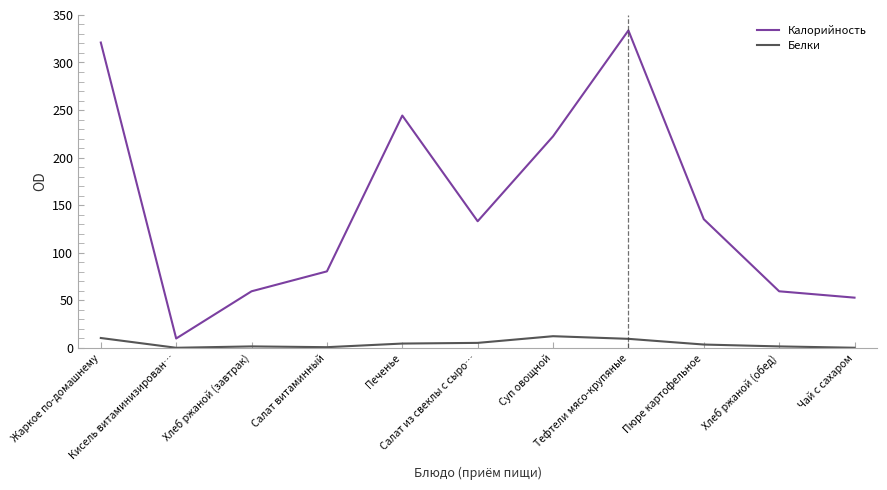

The Калорийность series shows 244.2 at Печенье. True or false?

True